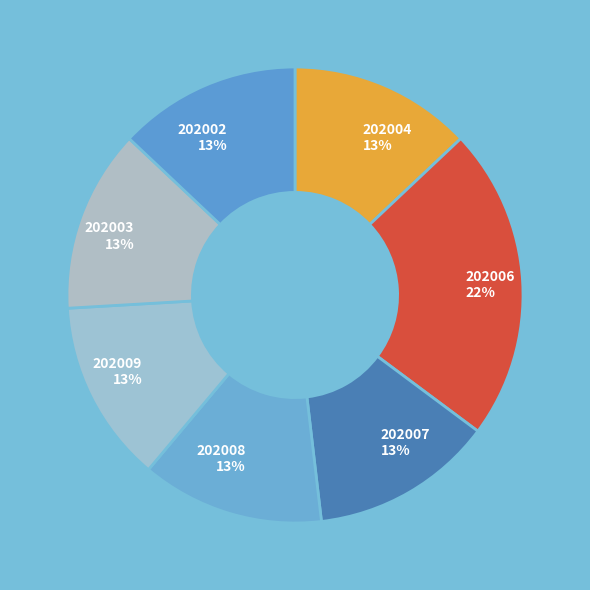

What percentage is the 202002 slice, to the nearest percent?

13%